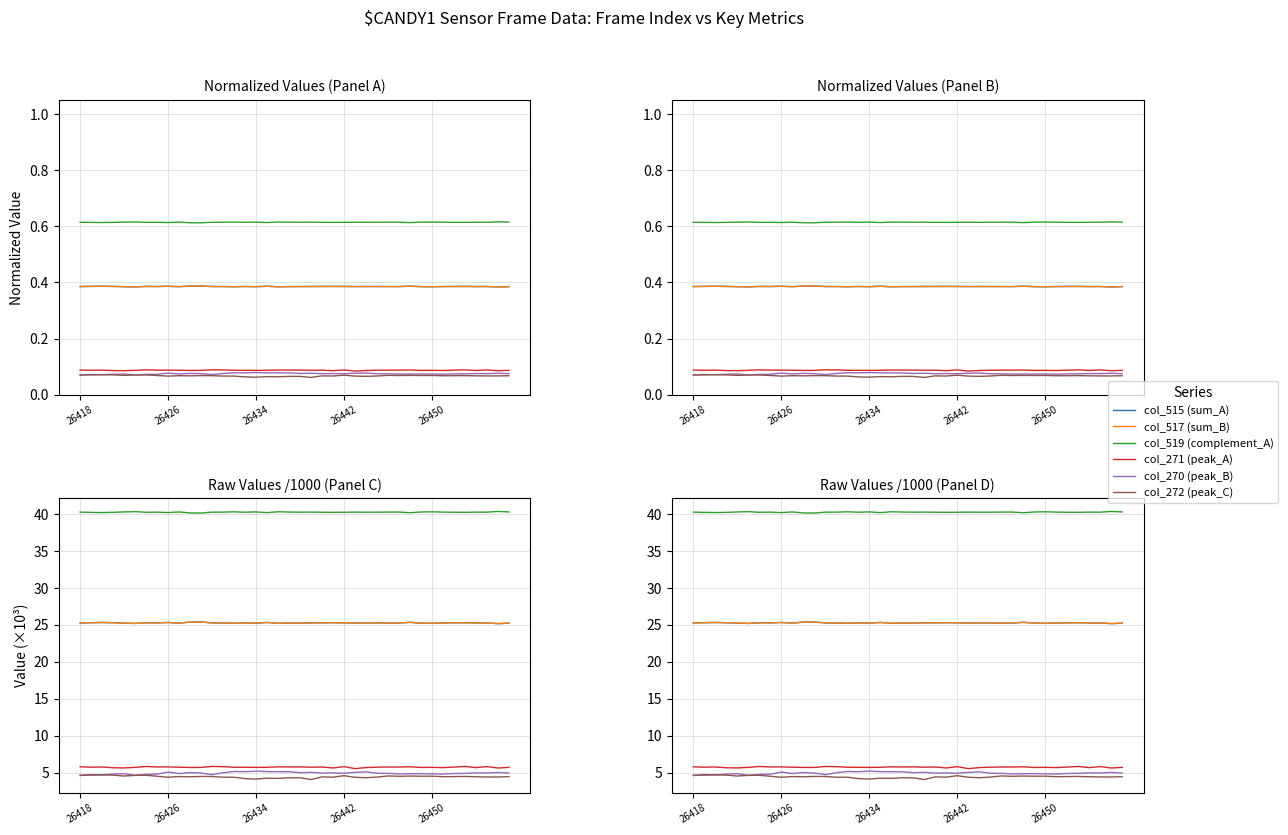

True or false: col_519 (complement_A) and col_272 (peak_C) intersect in this chart.

False